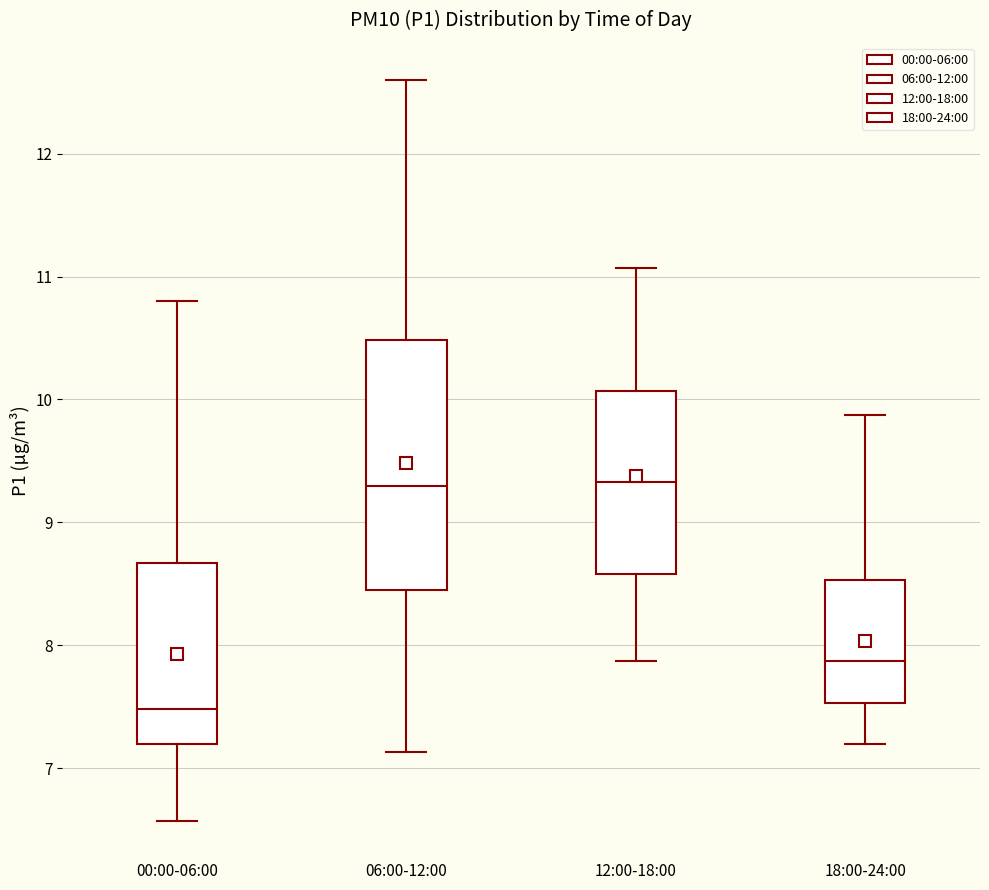

Which box is the tallest, from its lower edge to its upper edge?

06:00-12:00